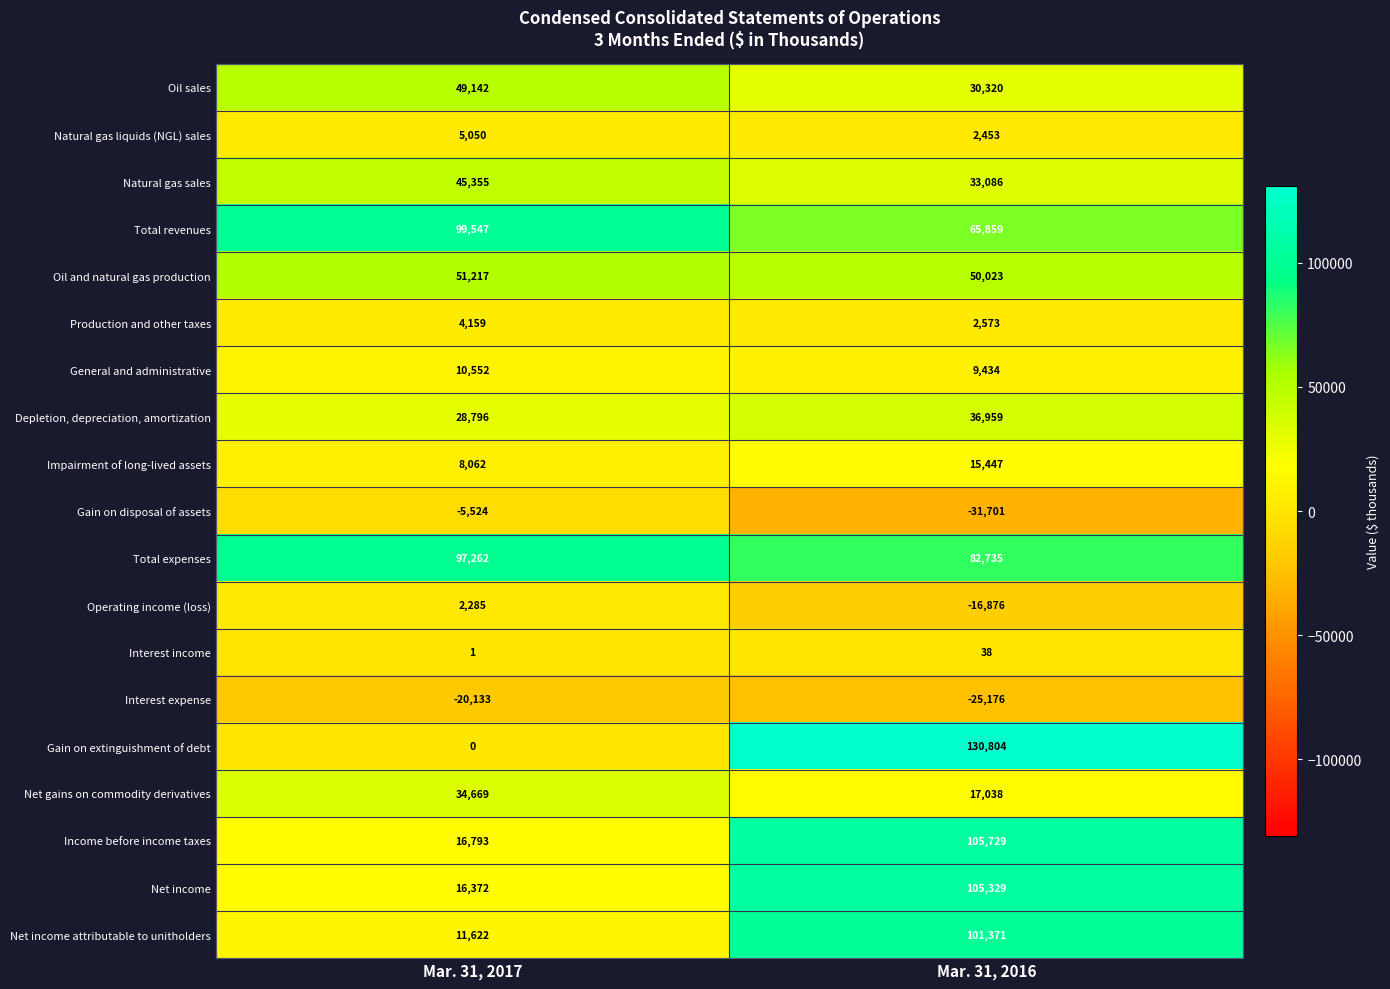

At which category is the sum across all series the highest?

Mar. 31, 2016